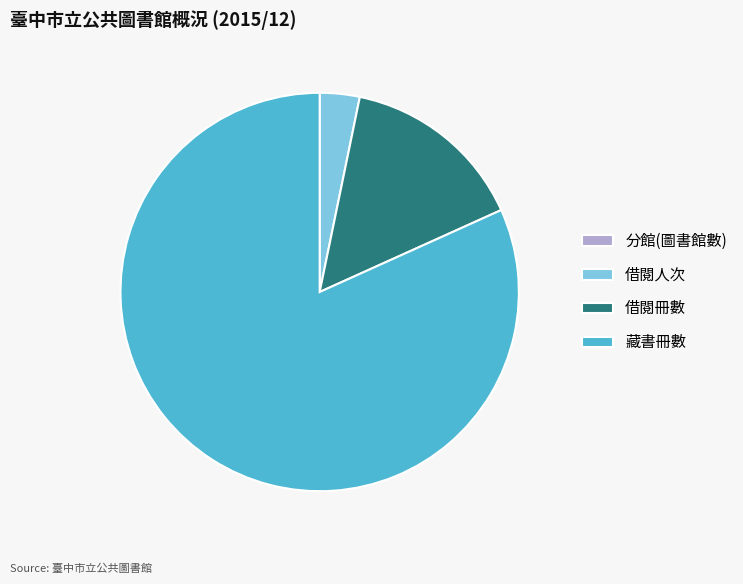

What is the largest slice in the pie chart?

藏書冊數